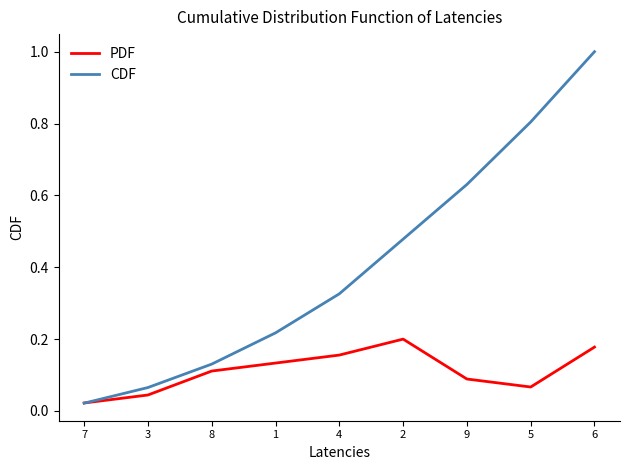

Which series changed the most between 4 and 5?

CDF